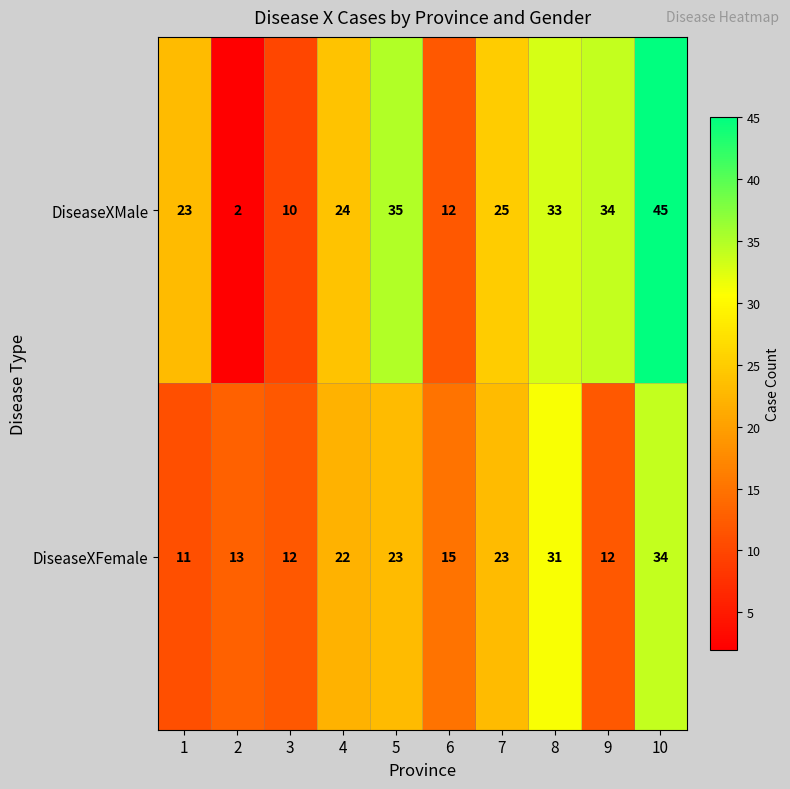

Where does the DiseaseXMale series first go above 25?

5